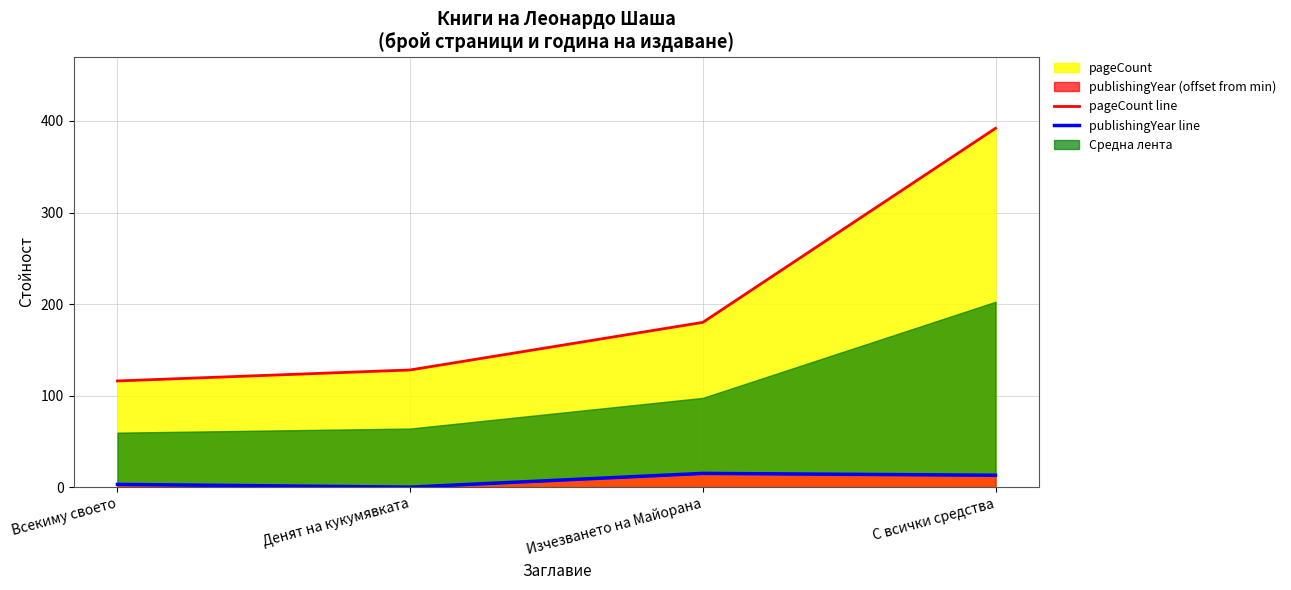

Is the value of pageCount line at С всички средства greater than the value of publishingYear line at Денят на кукумявката?

Yes